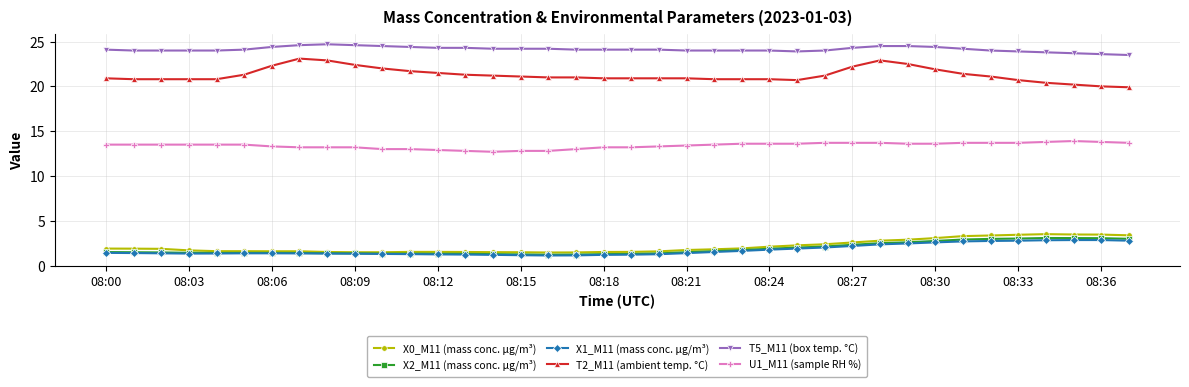

True or false: X1_M11 (mass conc. μg/m³) and T2_M11 (ambient temp. °C) cross at least once.

False